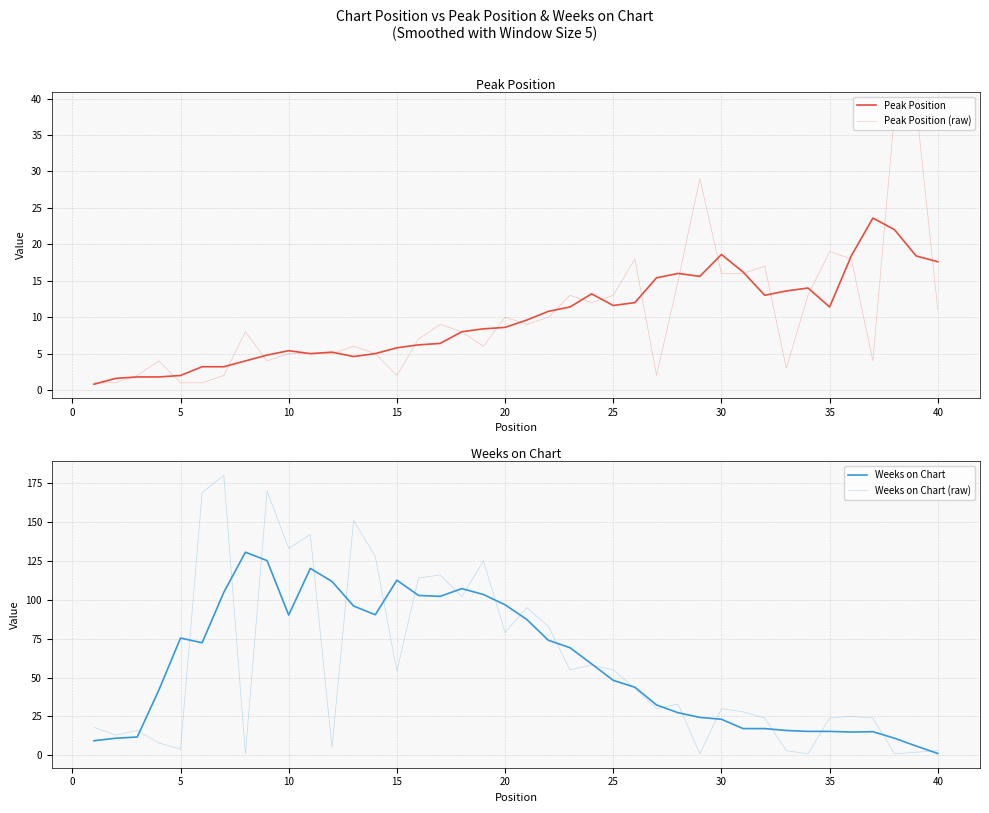

What is the value of the Peak Position (raw) point at the 33rd from the left?

3.0